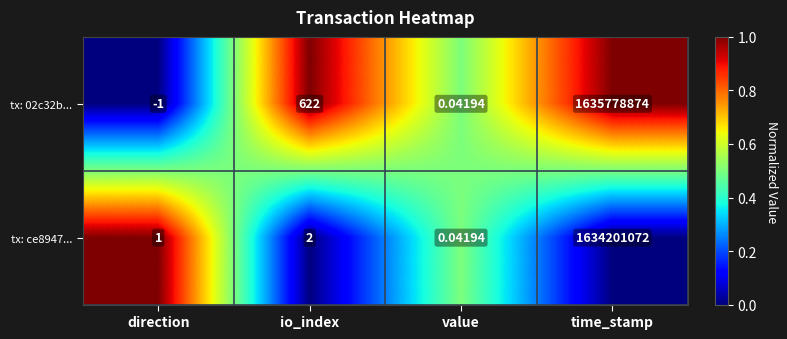

Is the value of tx: 02c32b... at time_stamp greater than the value of tx: ce8947... at value?

Yes